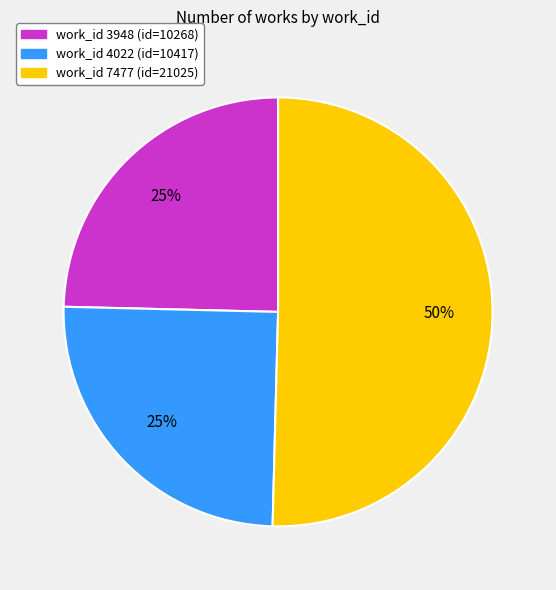

To the nearest percent, what is the average slice percentage?

33%